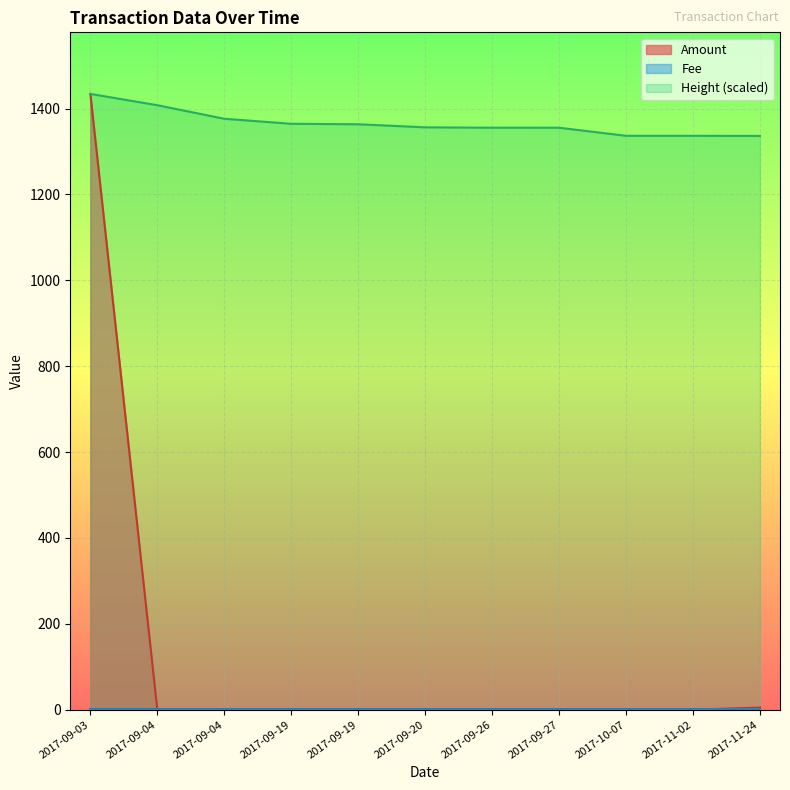

What is the sum of all Height values?

15021.4